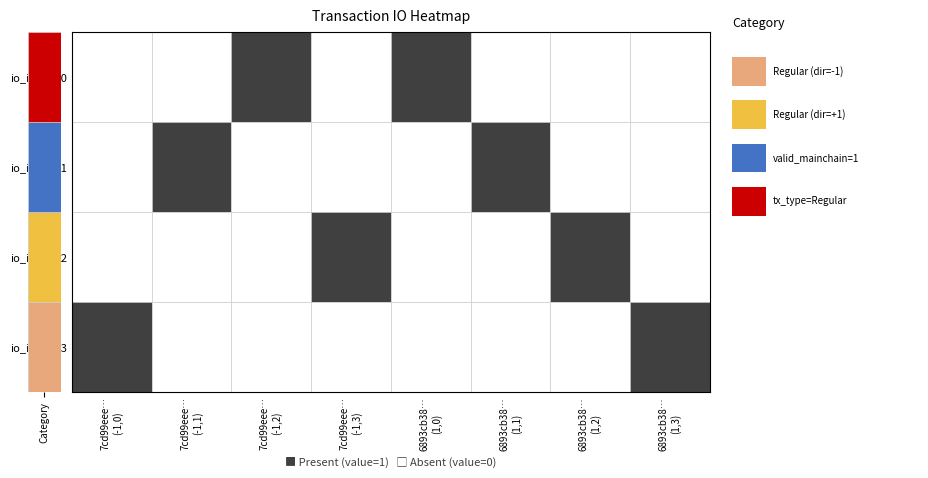

What is the sum of all 6893cb38…(1,3) values?

1